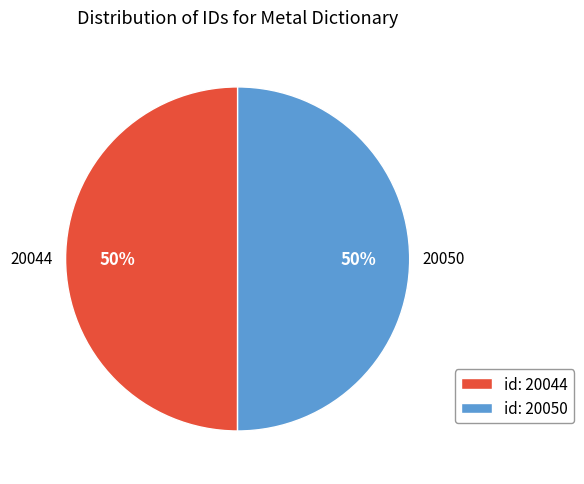

How many segments does this pie chart have?

2